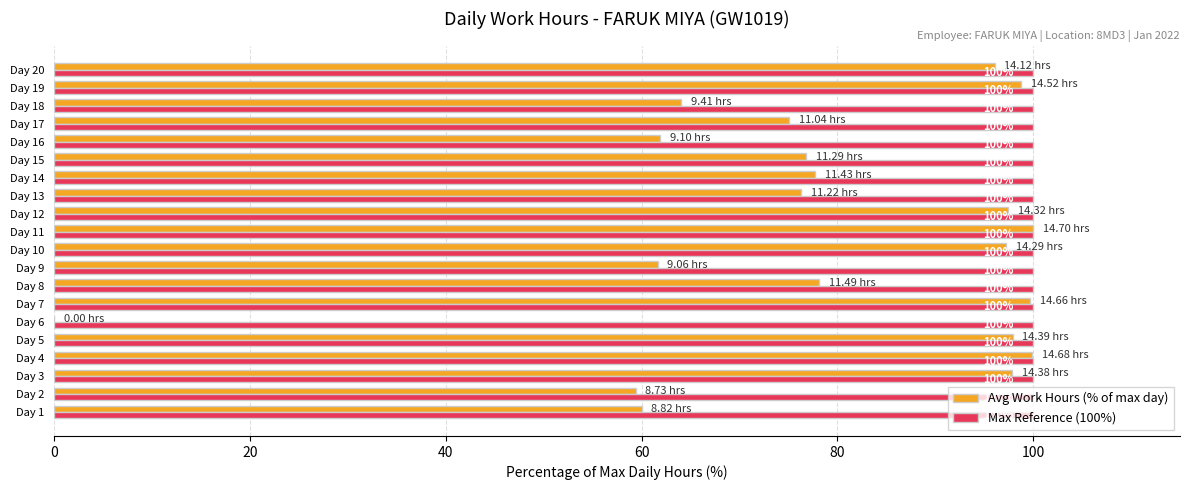

Between Day 10 and Day 13, which series saw the biggest shift?

Avg Work Hours (% of max day)